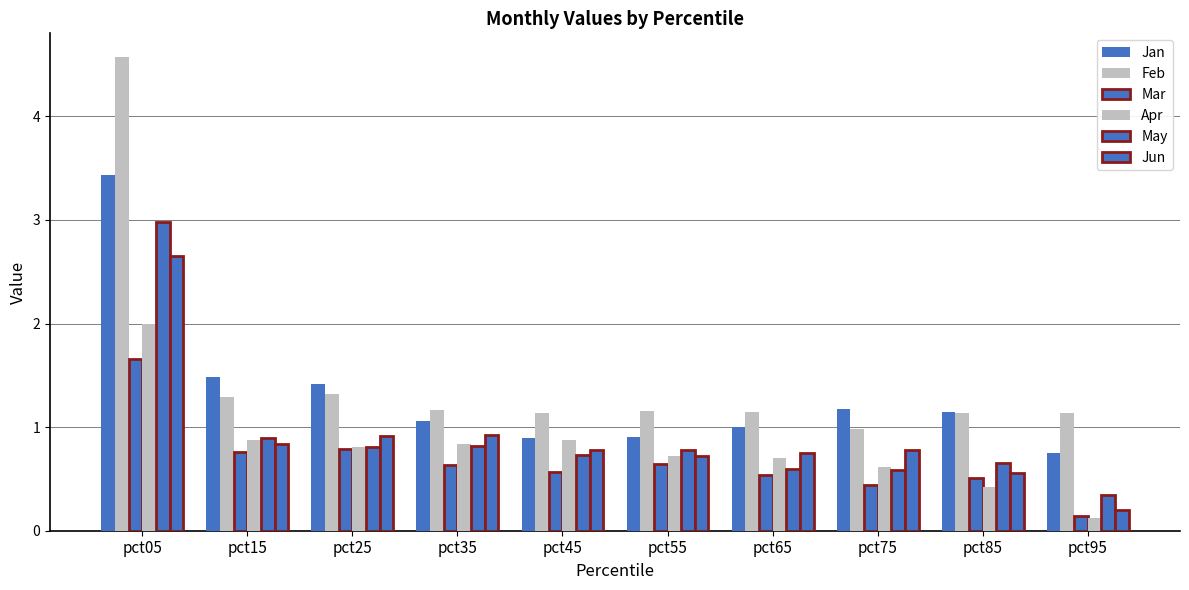

How many data points does each series have?

10